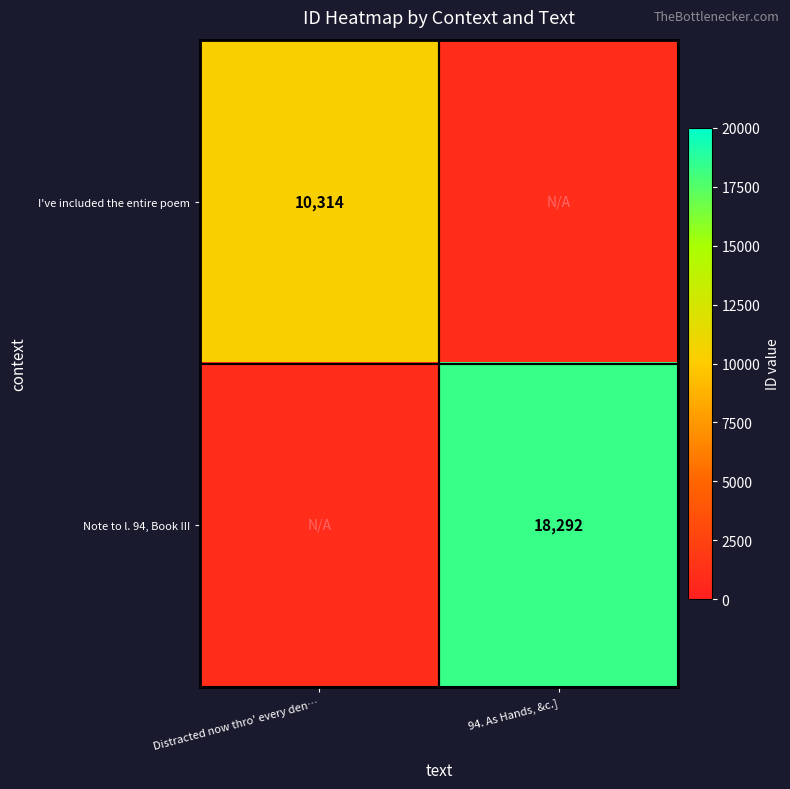

The Note to l. 94, Book III series shows 9064 at 94. As Hands, &c.]. True or false?

False